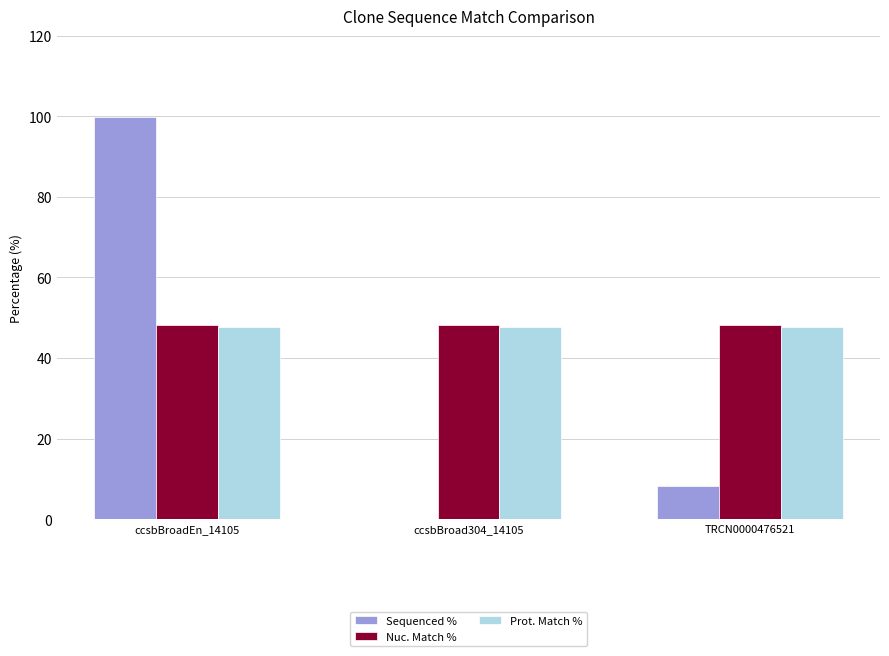

What is the sum of all Nuc. Match % values?

144.3